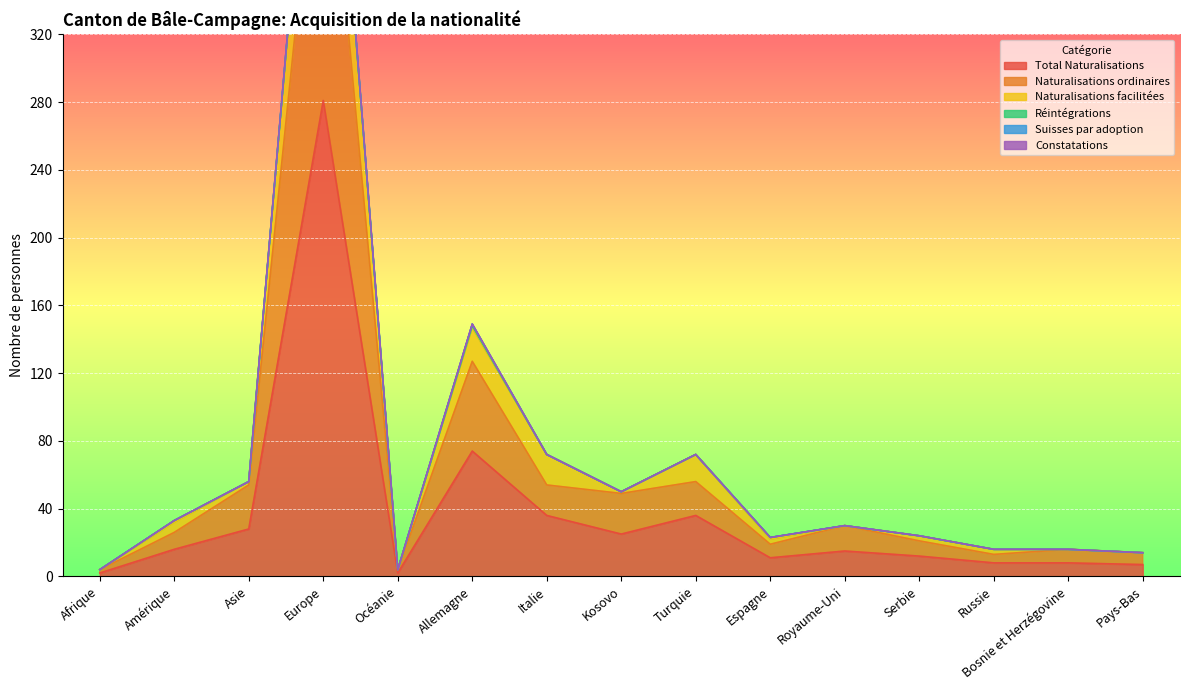

Reading left to right, list all the values displayed in this chart.

Total Naturalisations: Afrique=2	Amérique=16	Asie=28	Europe=281	Océanie=2	Allemagne=74	Italie=36	Kosovo=25	Turquie=36	Espagne=11	Royaume-Uni=15	Serbie=12	Russie=8	Bosnie et Herzégovine=8	Pays-Bas=7
Naturalisations ordinaires: Afrique=4	Amérique=26	Asie=54	Europe=483	Océanie=4	Allemagne=127	Italie=54	Kosovo=49	Turquie=56	Espagne=19	Royaume-Uni=30	Serbie=21	Russie=13	Bosnie et Herzégovine=16	Pays-Bas=14
Naturalisations facilitées: Afrique=4	Amérique=33	Asie=56	Europe=563	Océanie=4	Allemagne=148	Italie=72	Kosovo=50	Turquie=72	Espagne=23	Royaume-Uni=30	Serbie=24	Russie=16	Bosnie et Herzégovine=16	Pays-Bas=14